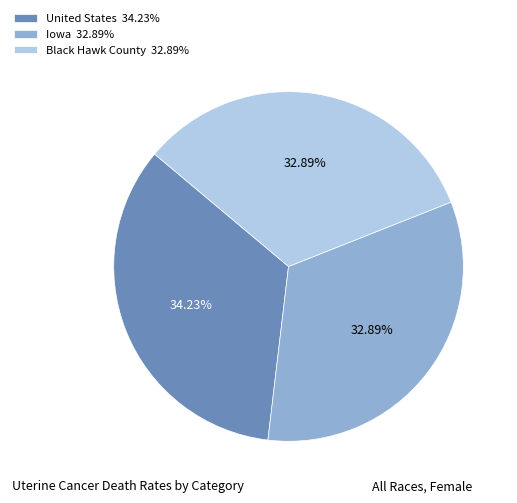

Is the sum of United States 34.23% and Iowa 32.89% greater than half?

Yes